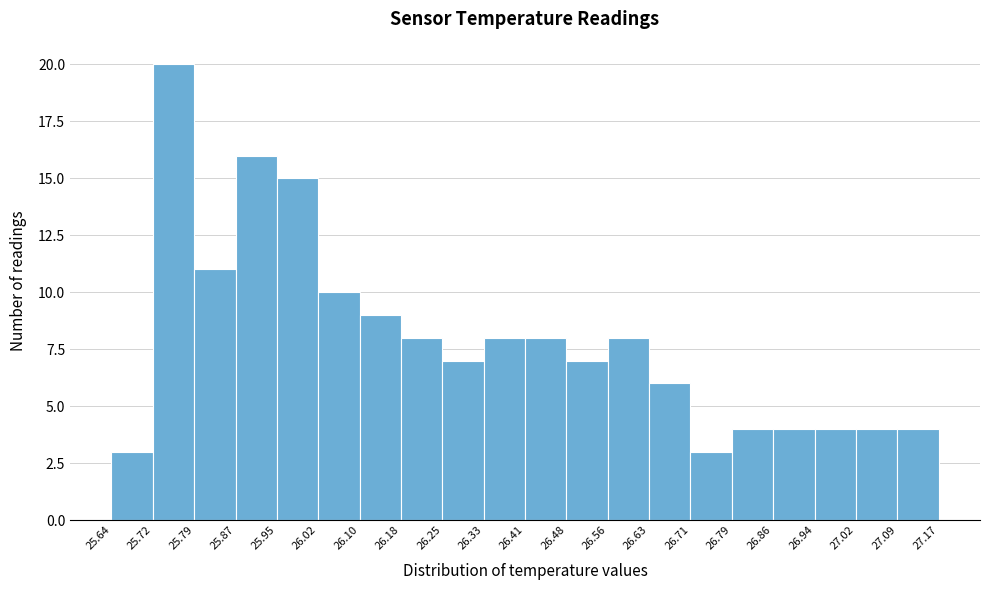

What is the height of the bar covering 26.33 to 26.41 on the x-axis? The values are not printed on the chart, so give them approximately, as read against the axis.

8